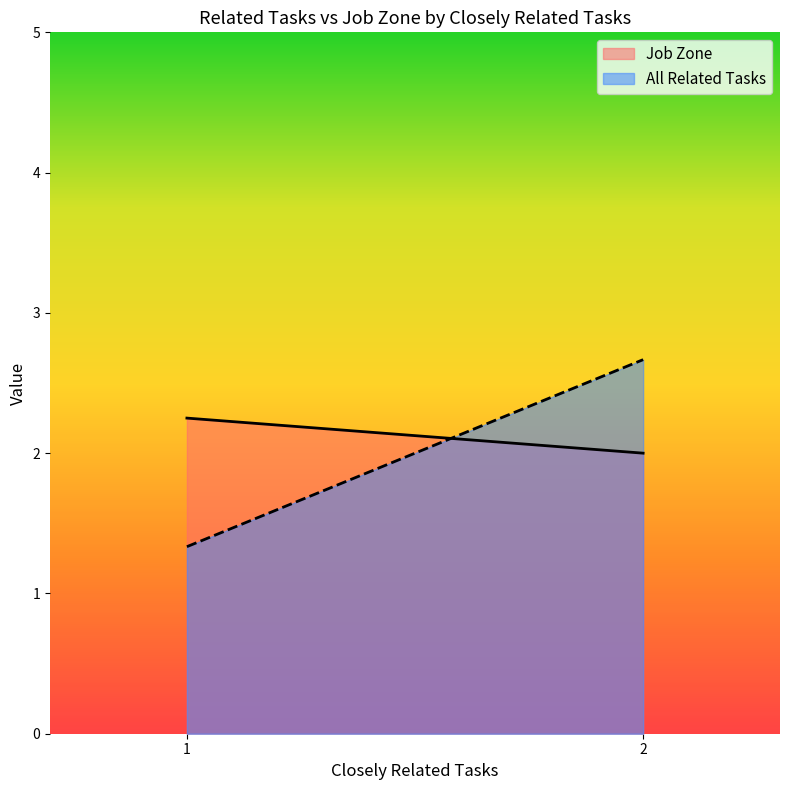

The All Related Tasks series shows 0.6 at 2. True or false?

False